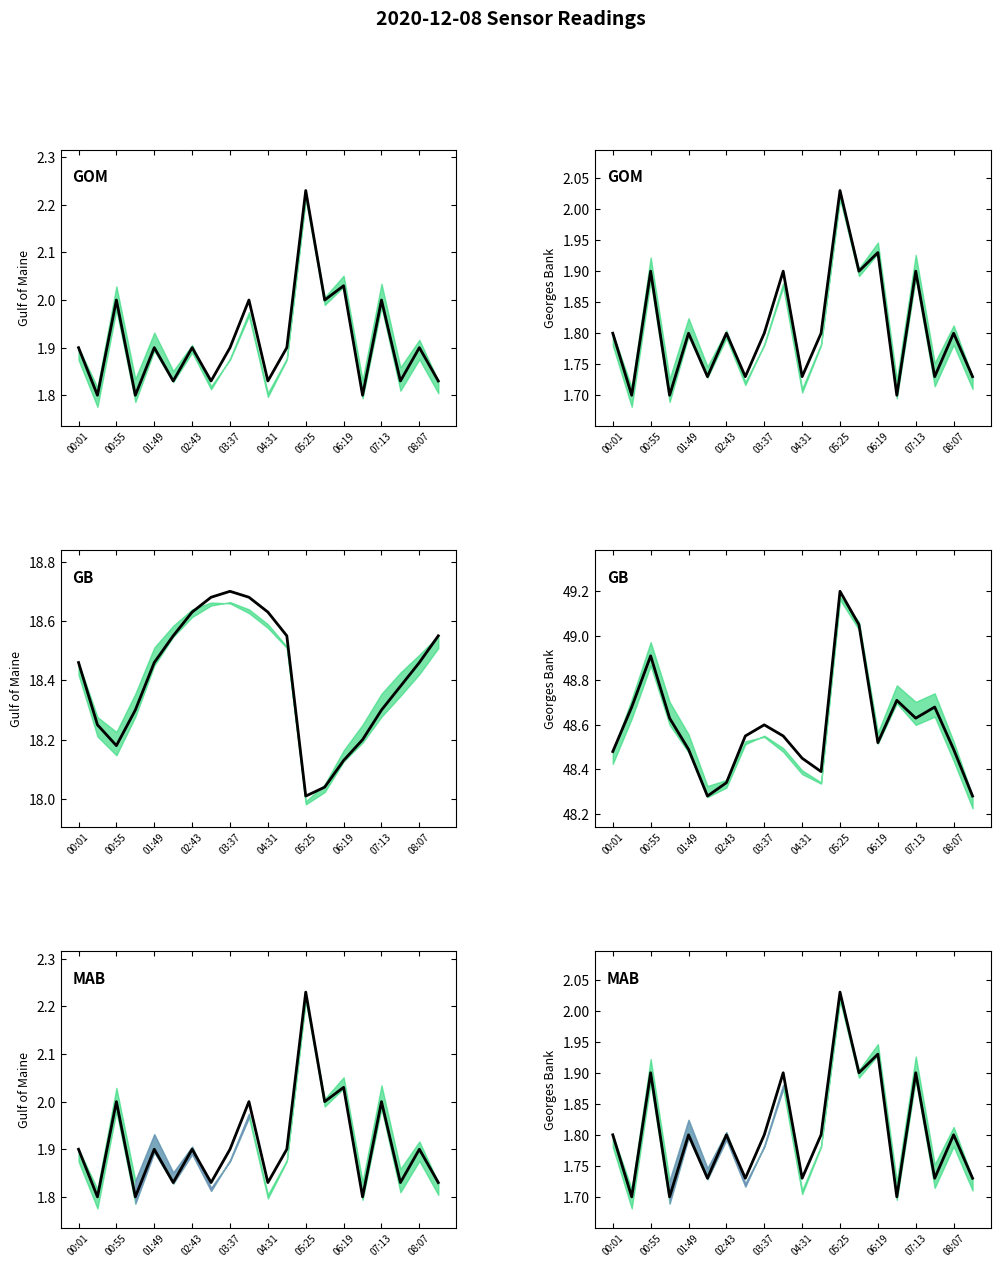

What is the value of the SDS_P2 point at the 4th from the left?

1.7